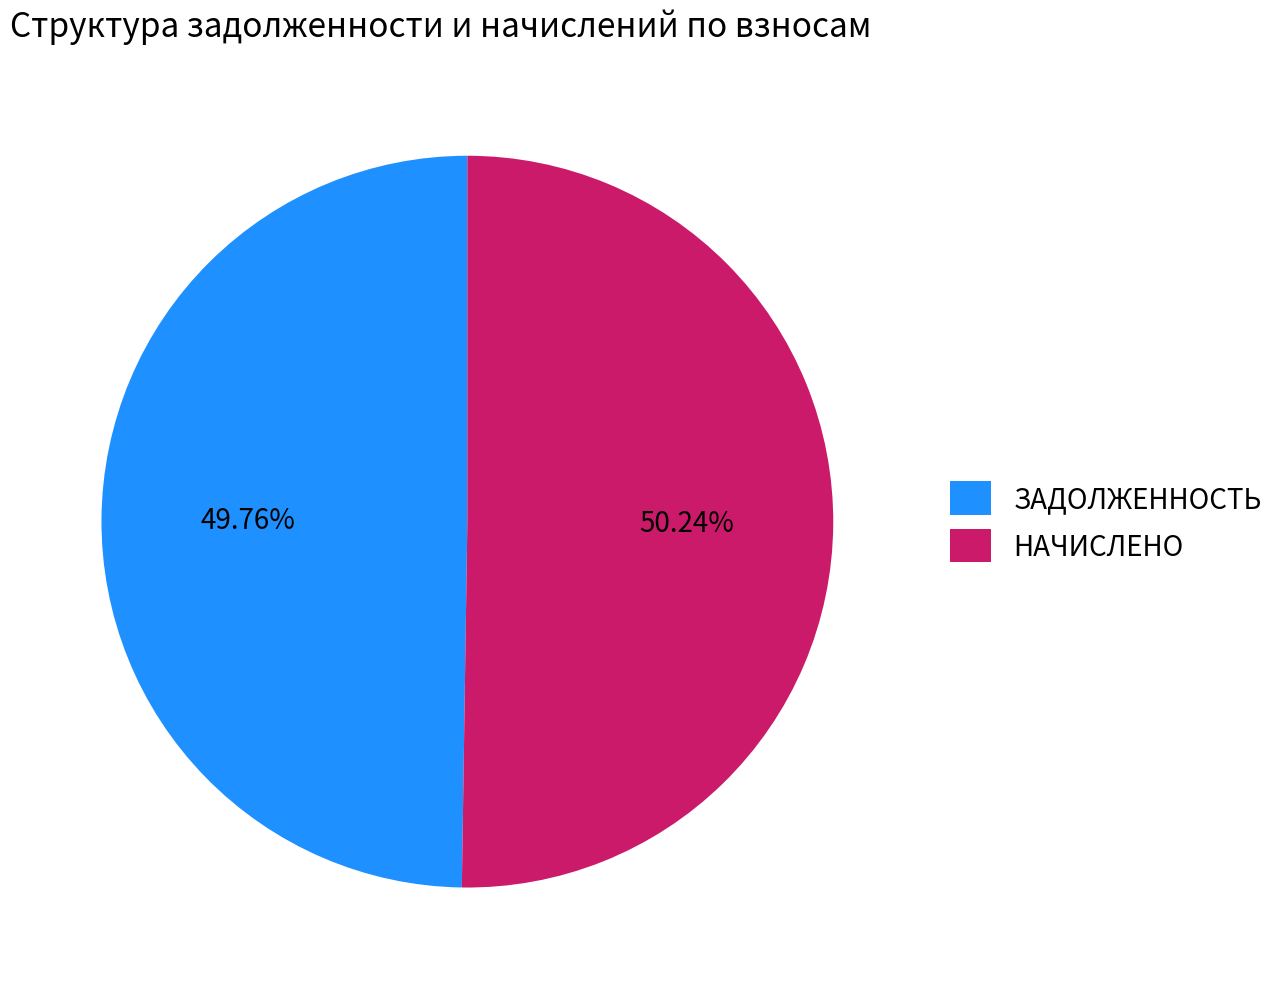

Does any single category account for the majority?

Yes